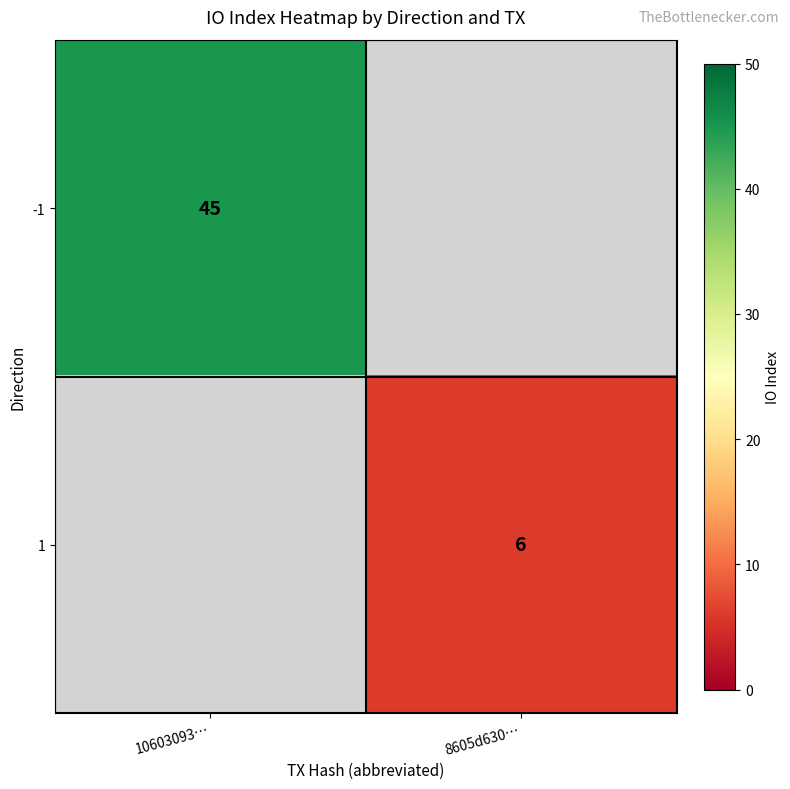

The value of 1 at 8605d630… is 6. True or false?

True